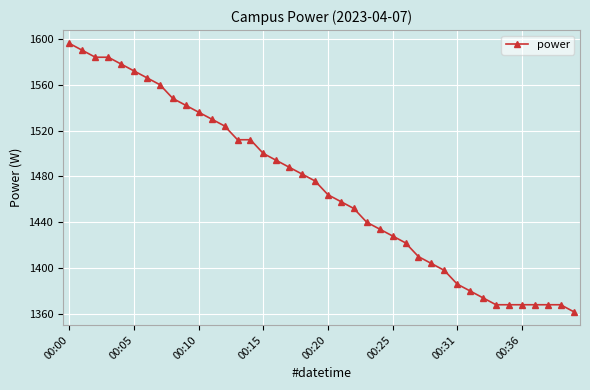

What is the value of the 36th point from the left?

1368